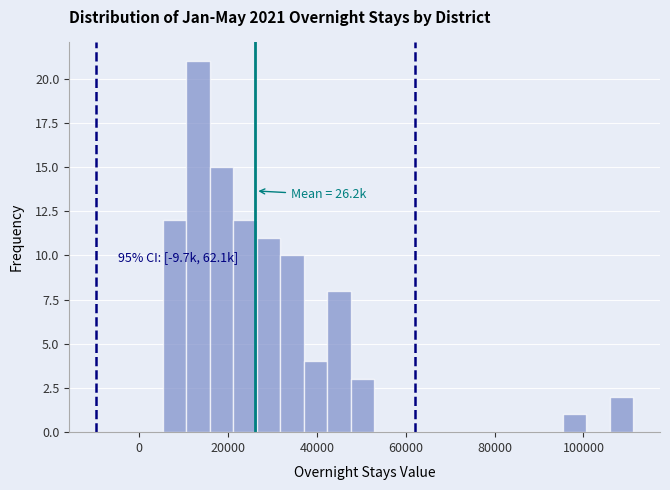

Around what value on the x-axis is the tallest bar? Give the approximate position of its centre, as read against the axis.

14000